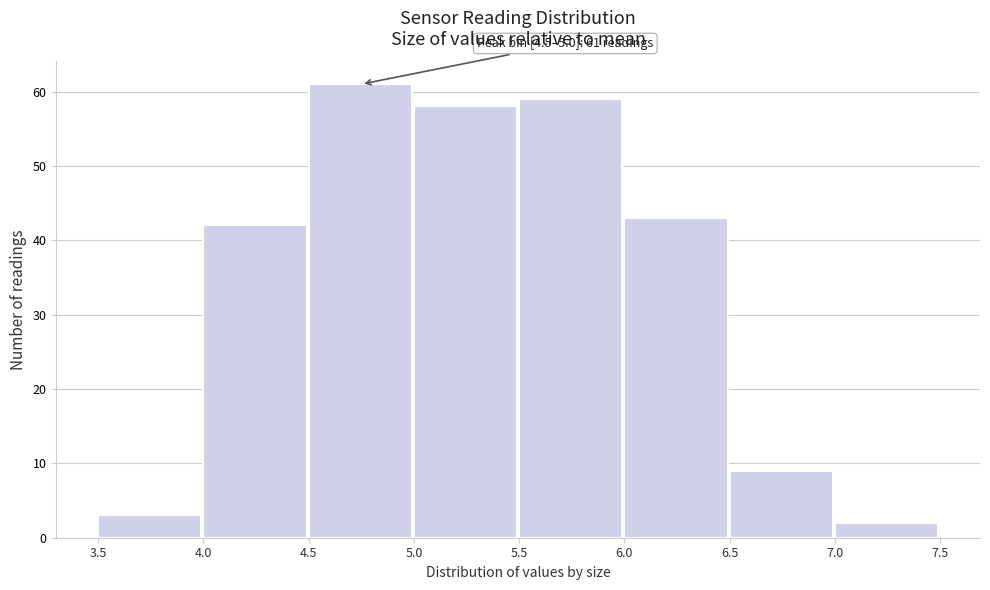

Over which range of the x-axis is the bar tallest?

4.5 to 5.0